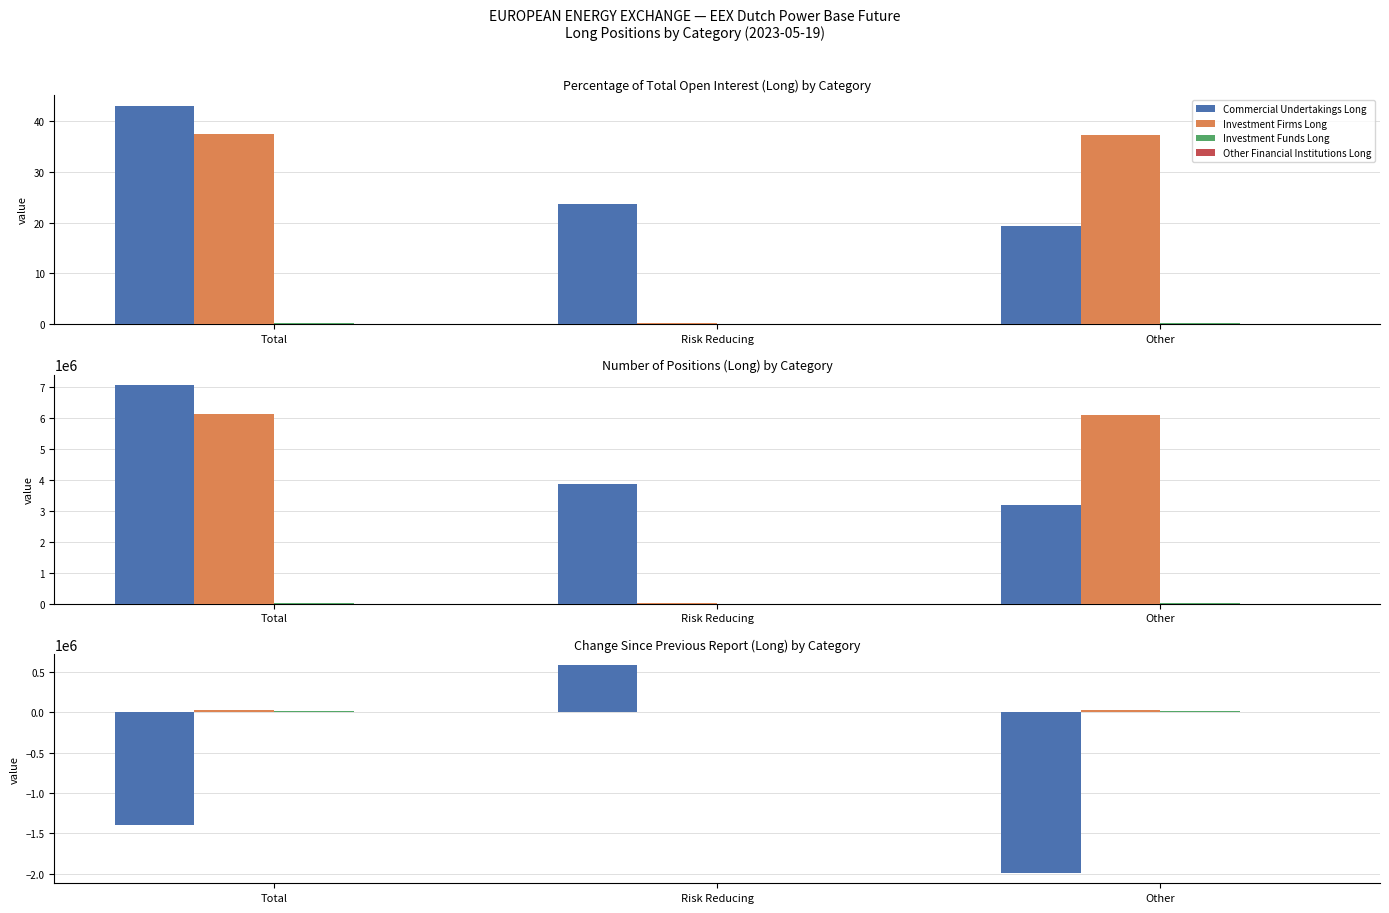

What is the sum of all Investment Firms Long values?

47938